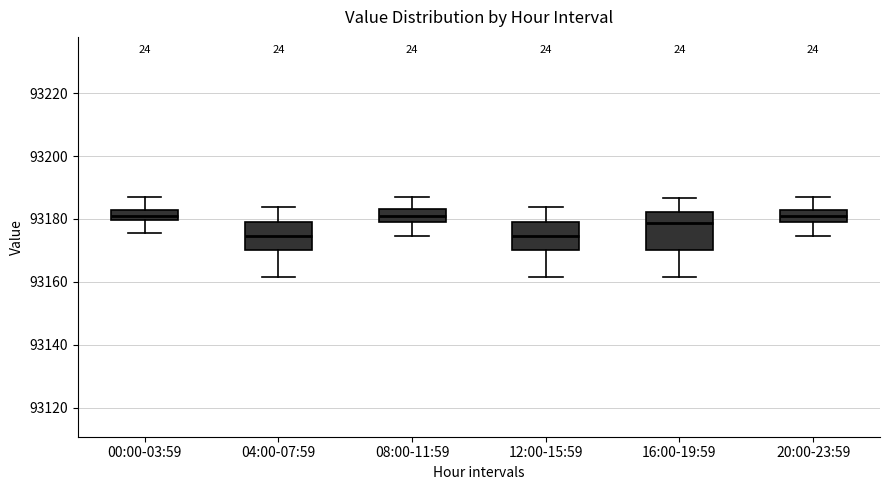

Where is the lower edge of the box for 20:00-23:59 on the y-axis? The values are not printed on the chart, so give them approximately, as read against the axis.

93180